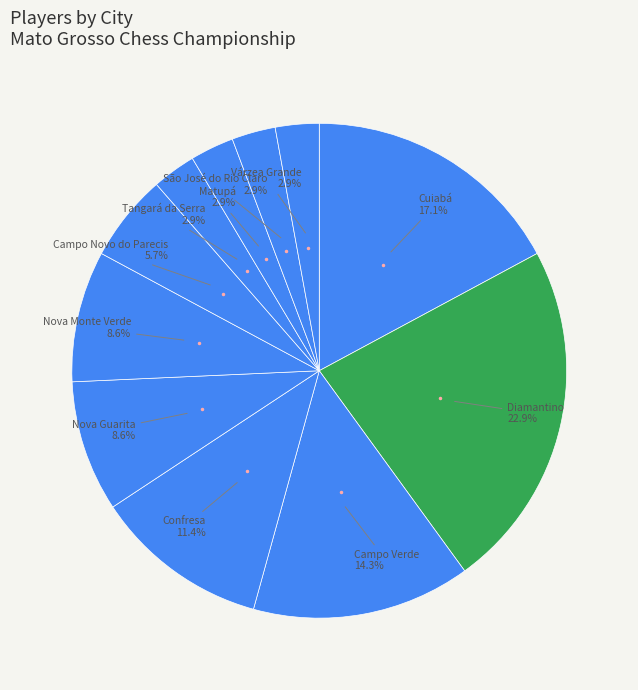

Combined, what portion of the pie is Nova Monte Verde and Campo Verde?

22.9%